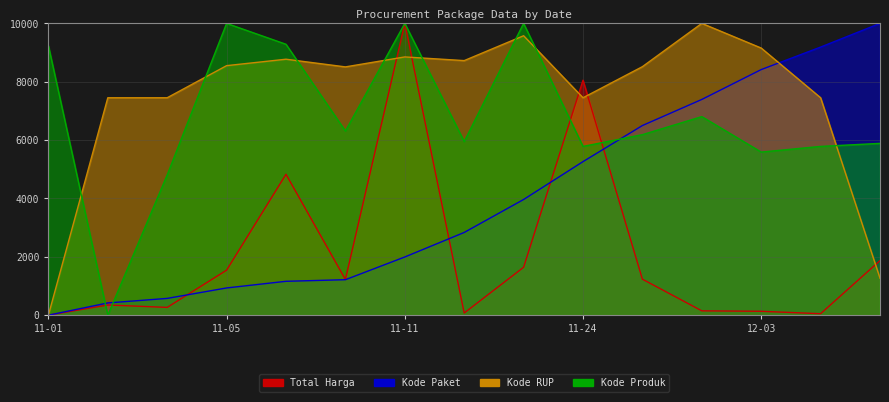

What is the difference between the highest and lowest values at 11-11?

8005.6